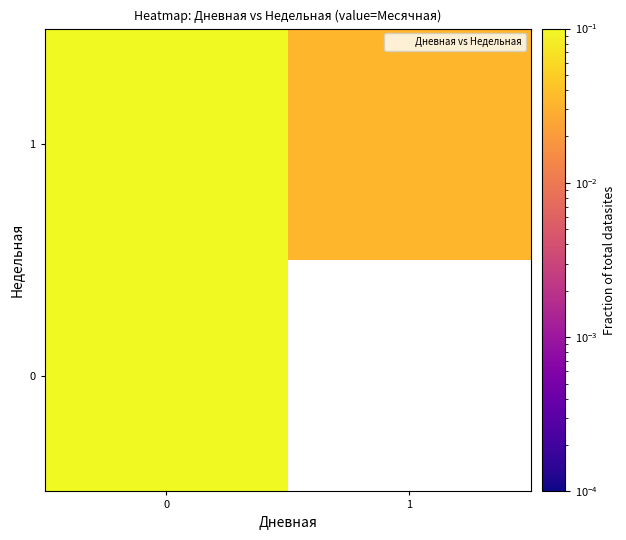

Is it true that 0 equals 0.1 at 0?

False